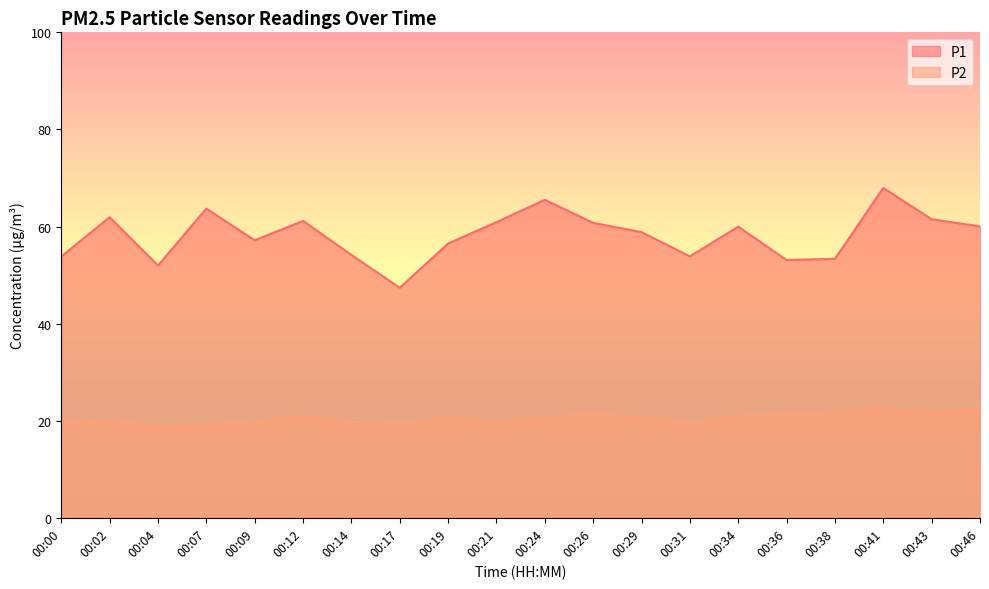

How many lines are shown in the chart?

2